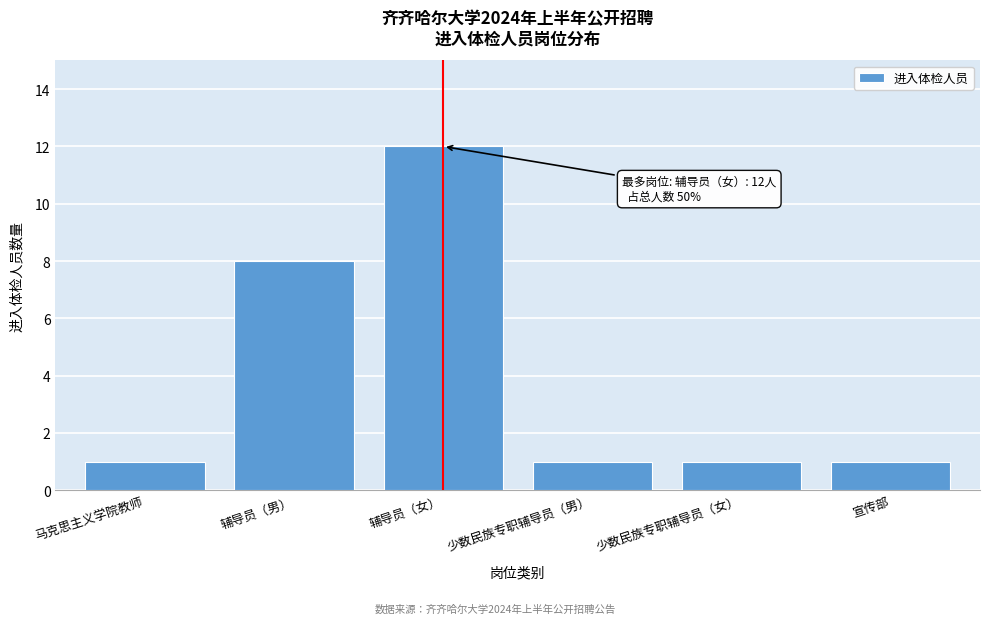

Reading right to left, what are all the values shown in this chart?

宣传部=1	少数民族专职辅导员（女）=1	少数民族专职辅导员（男）=1	辅导员（女）=12	辅导员（男）=8	马克思主义学院教师=1